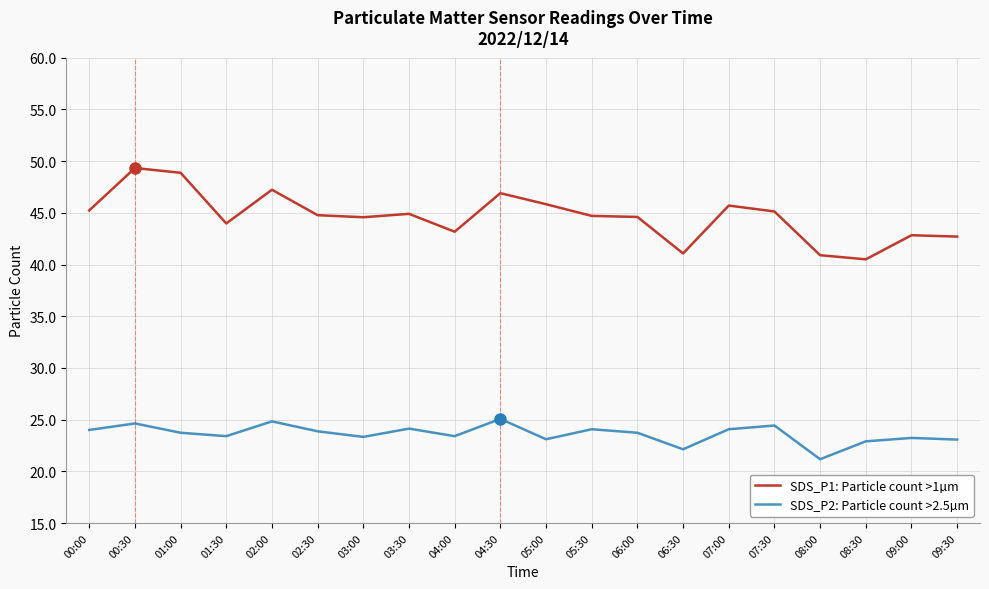

What are all the series names shown in the legend?

SDS_P1: Particle count >1µm, SDS_P2: Particle count >2.5µm